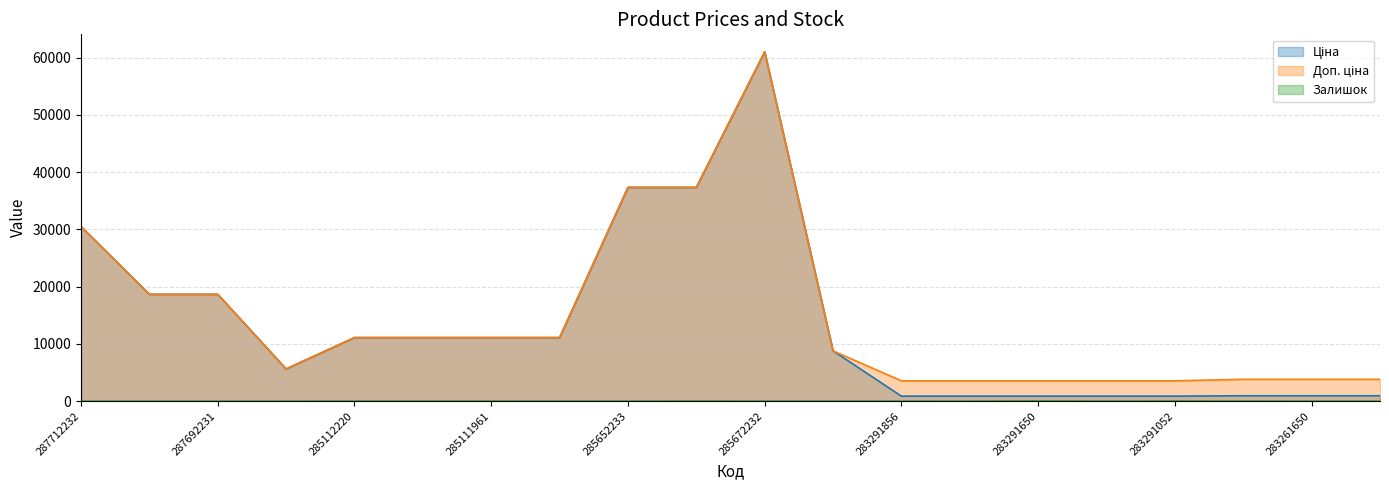

Where is the first local maximum for Доп. ціна?

285672232